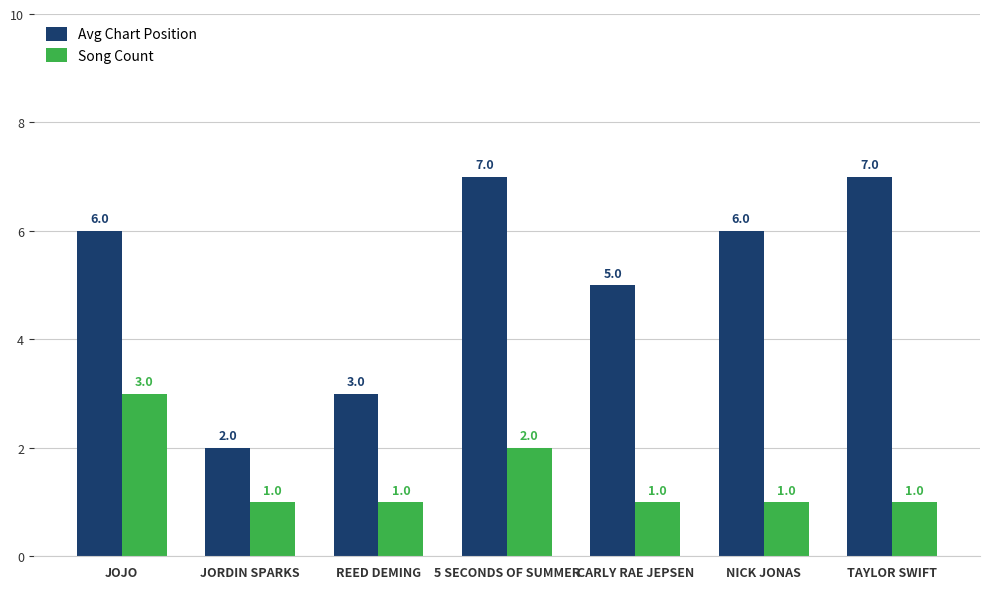

Which series has the largest total across all categories?

Avg Chart Position